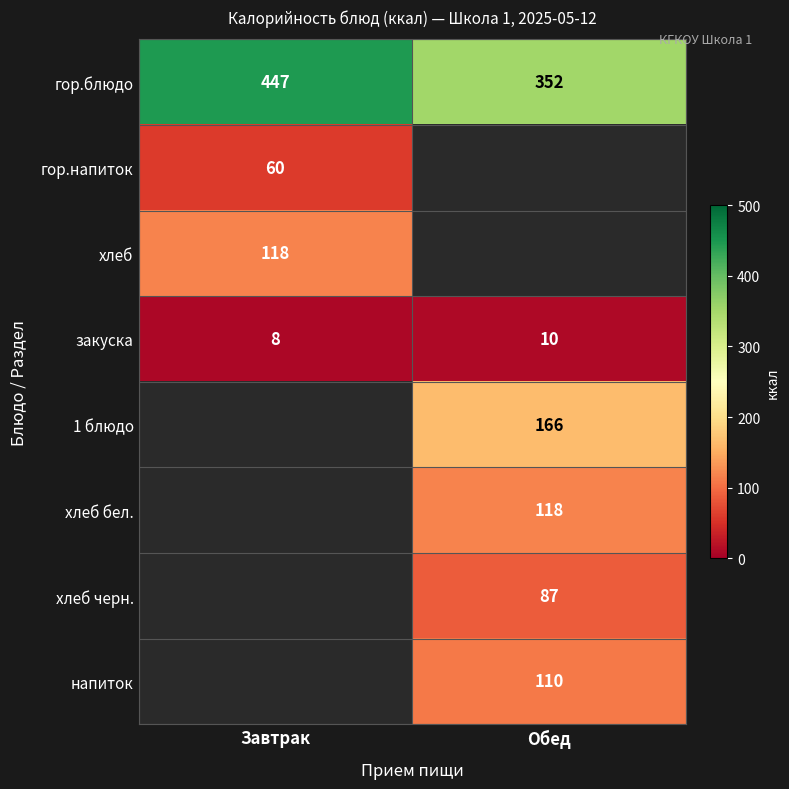

At which label is закуска closest to 9?

Завтрак